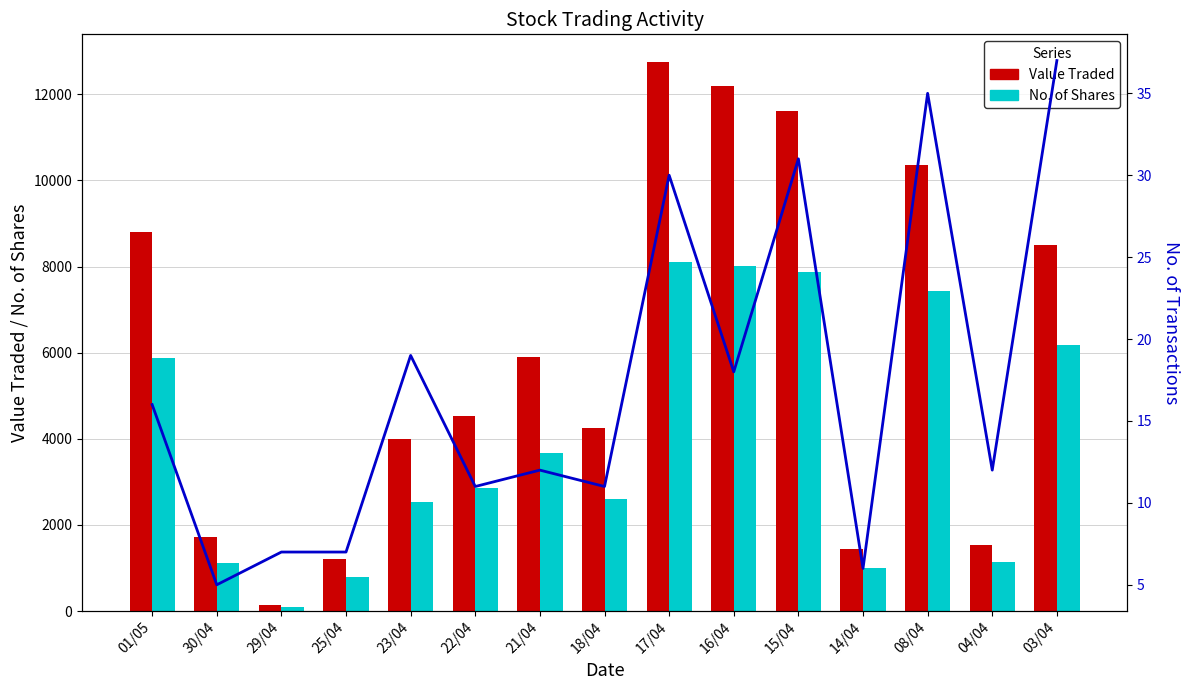

What position from the left is 22/04?

6